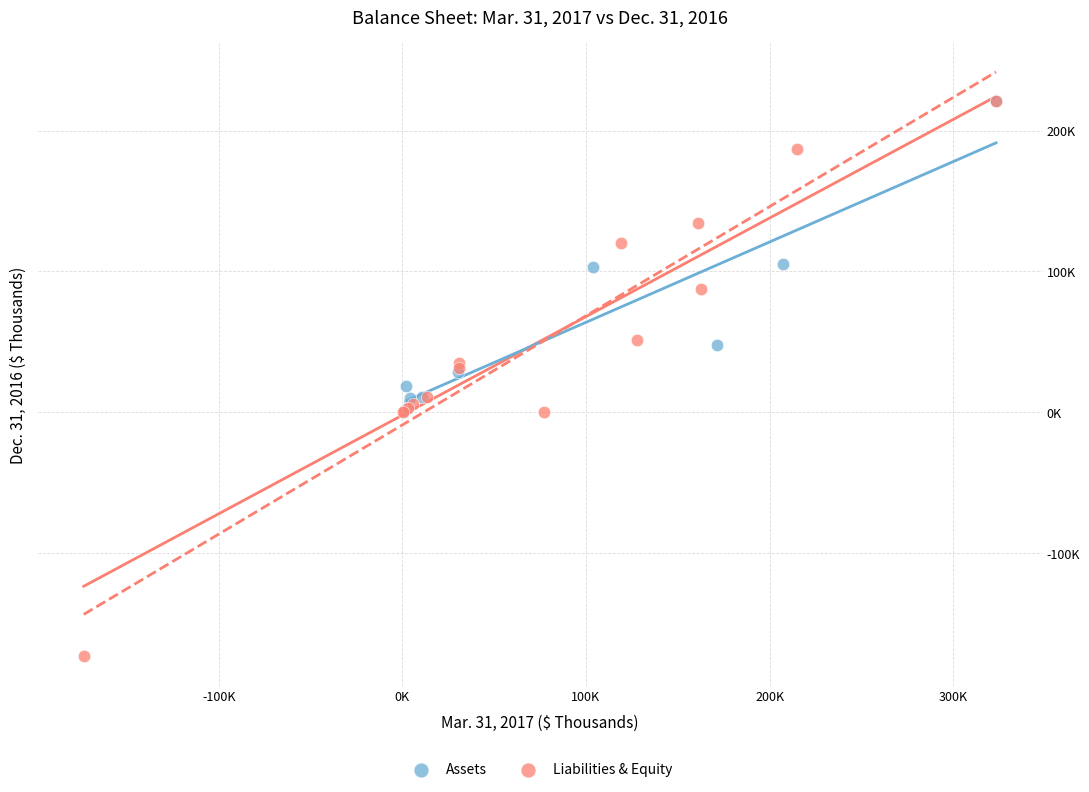

What are all the series names shown in the legend?

Assets, Liabilities & Equity